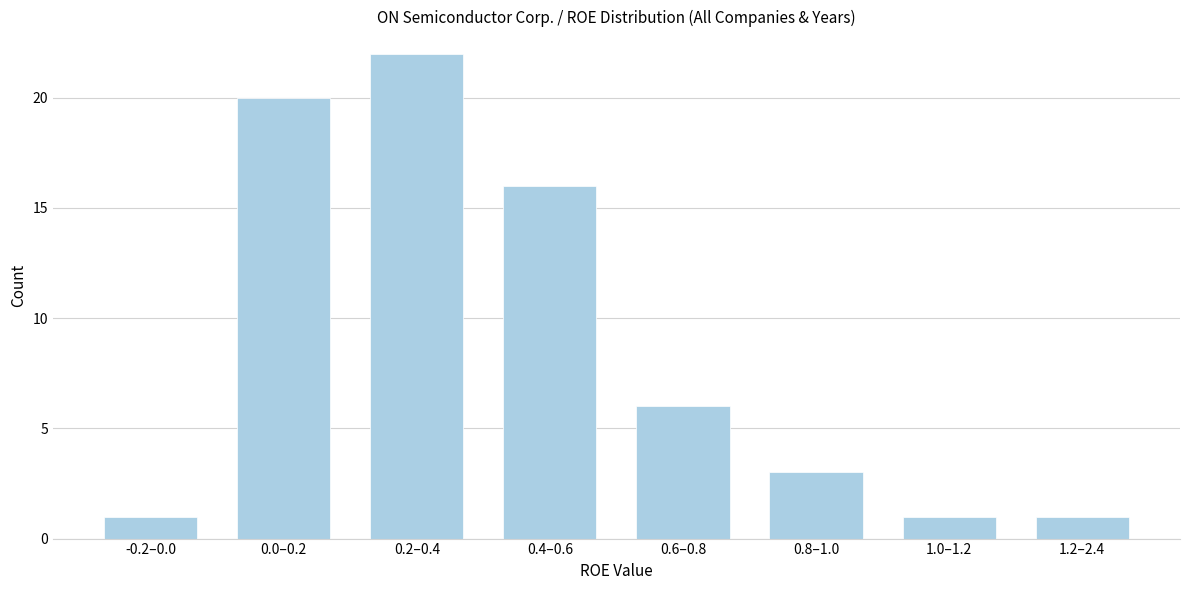

Reading left to right, what are all the values shown in this chart?

-0.2–0.0=1	0.0–0.2=20	0.2–0.4=22	0.4–0.6=16	0.6–0.8=6	0.8–1.0=3	1.0–1.2=1	1.2–2.4=1